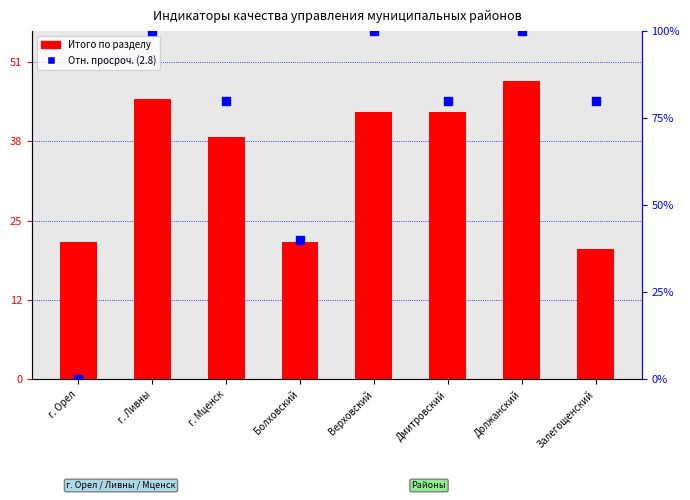

At how many categories does at least one series exceed 34?

7